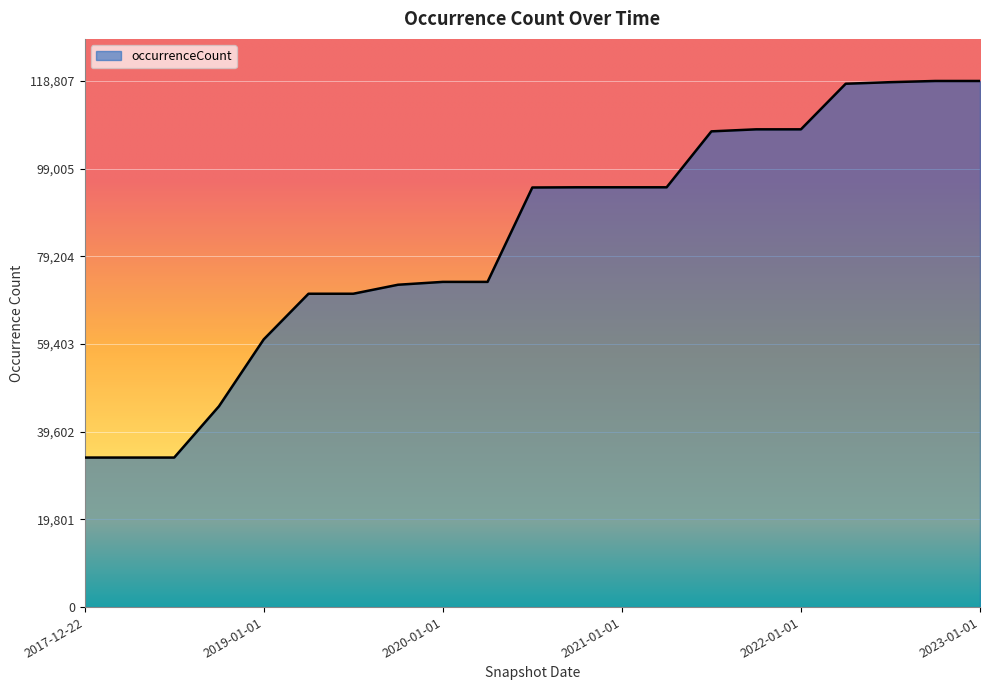

How many lines are shown in the chart?

1